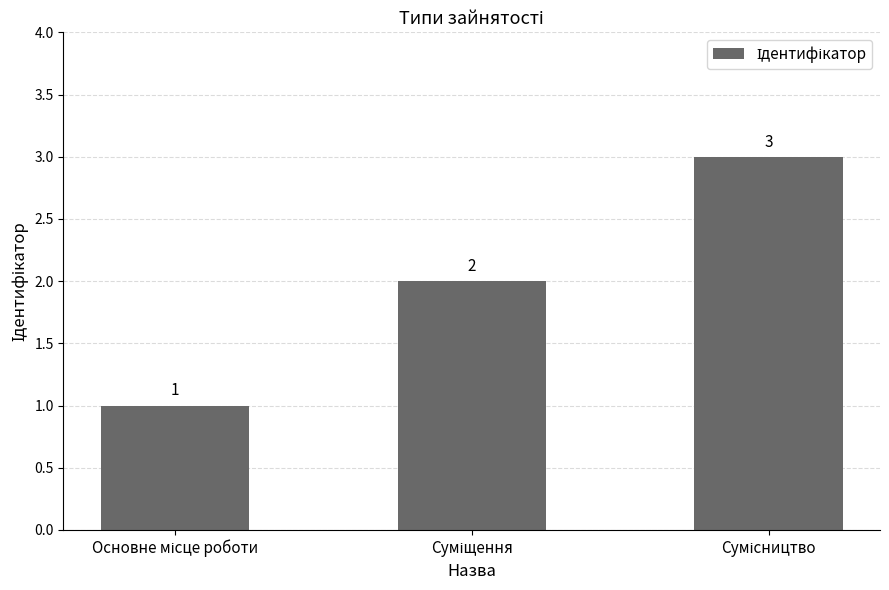

What is the sum of all values?

6